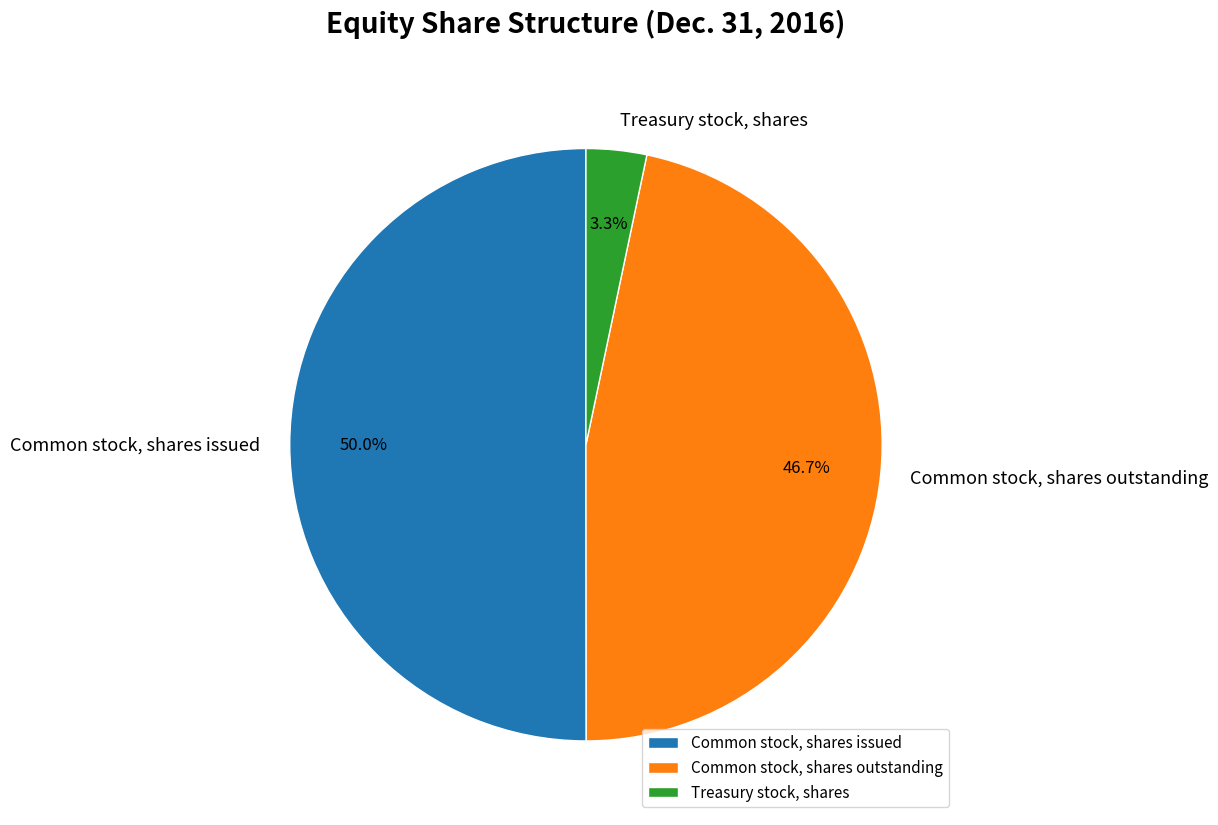

Is Common stock, shares outstanding the majority of the pie?

No